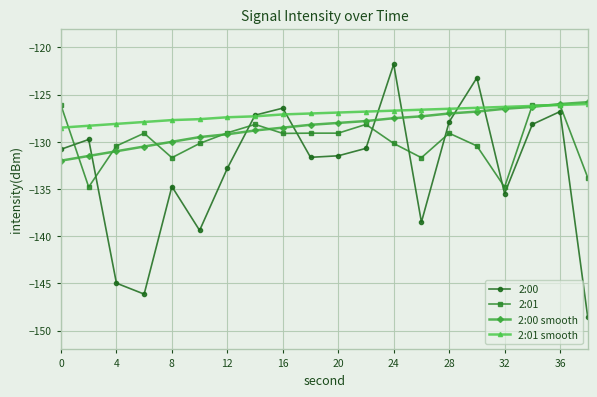

What is the minimum value for 2:01 smooth?

-128.5